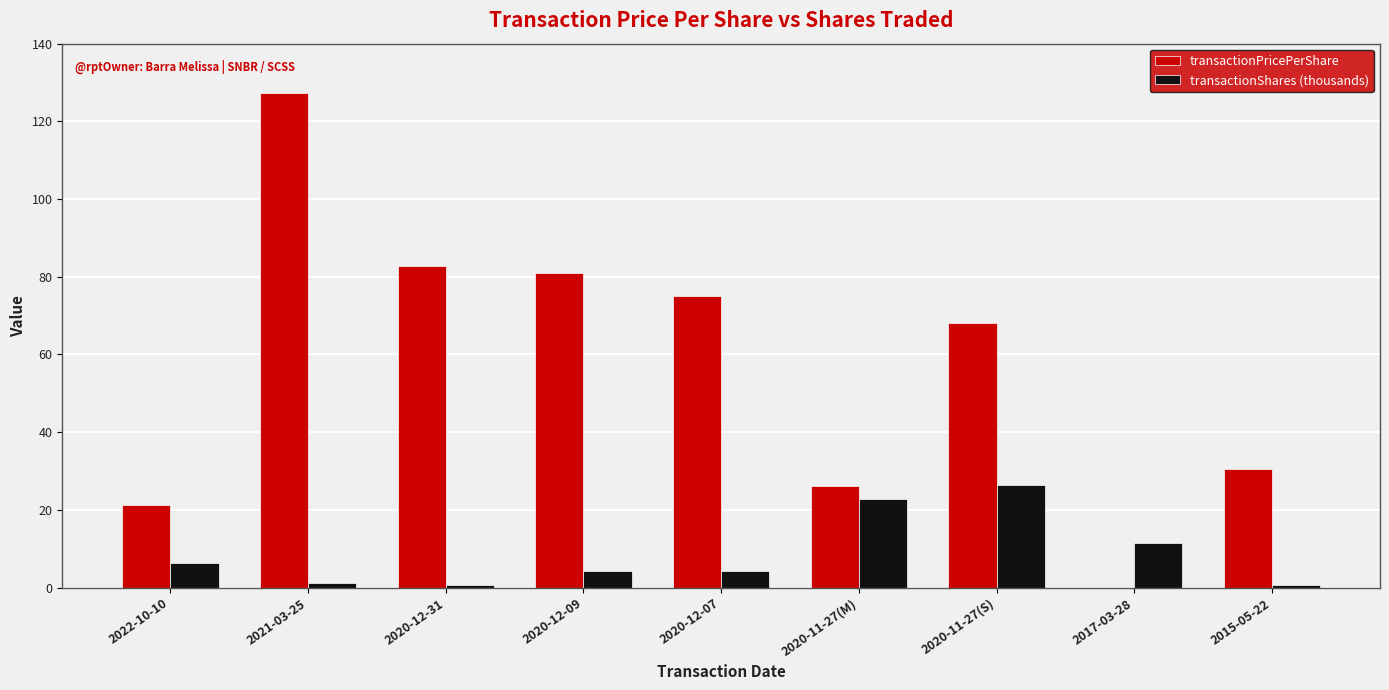

Which series has the largest total across all categories?

transactionPricePerShare